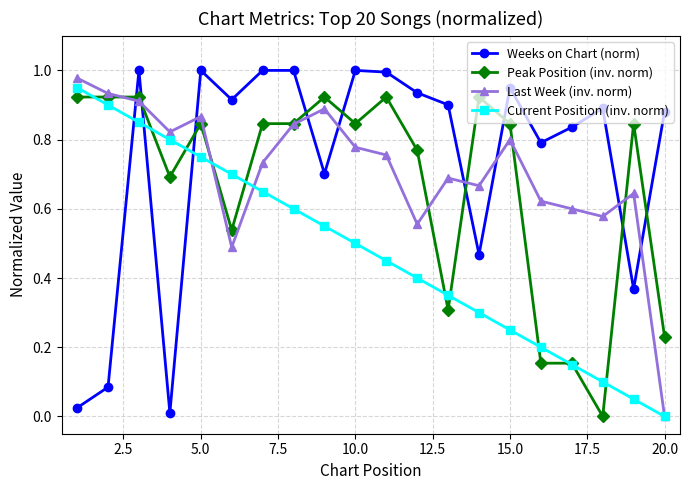

True or false: Current Position (inv. norm) and Weeks on Chart (norm) intersect in this chart.

True